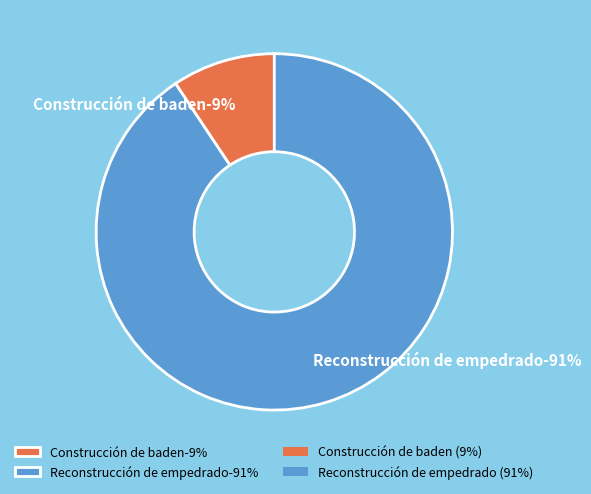

Rank the categories by value from highest to lowest.

Reconstrucción de empedrado, Construcción de baden